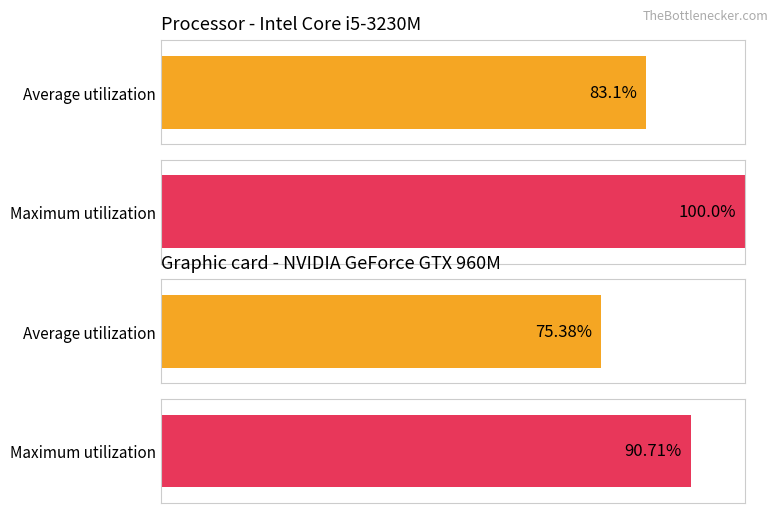

True or false: Maximum utilization has a value of 0.3 at km/s.

False